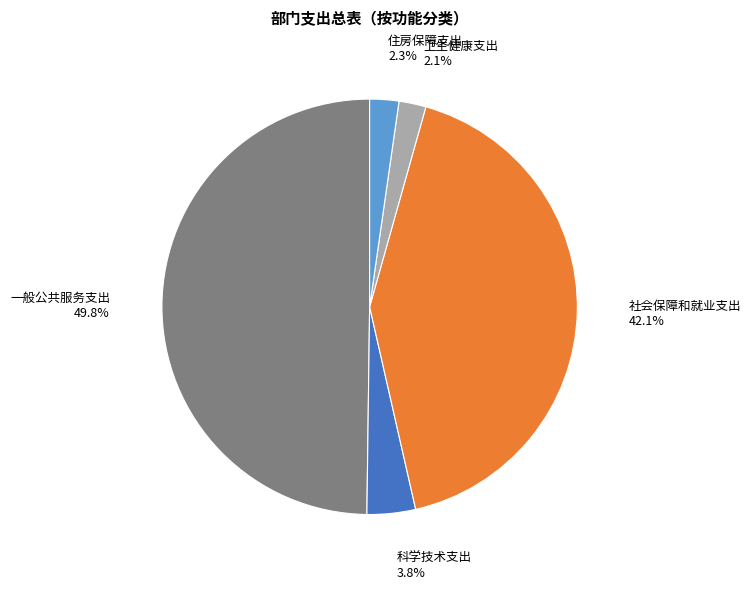

Which slice is the largest?

一般公共服务支出